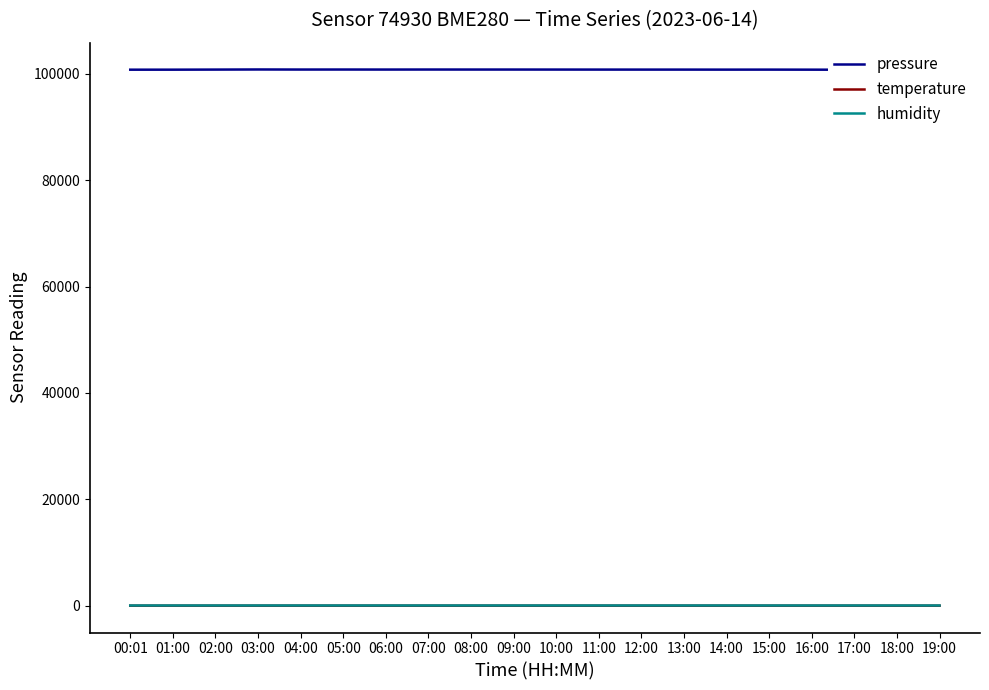

True or false: pressure and humidity cross at least once.

False